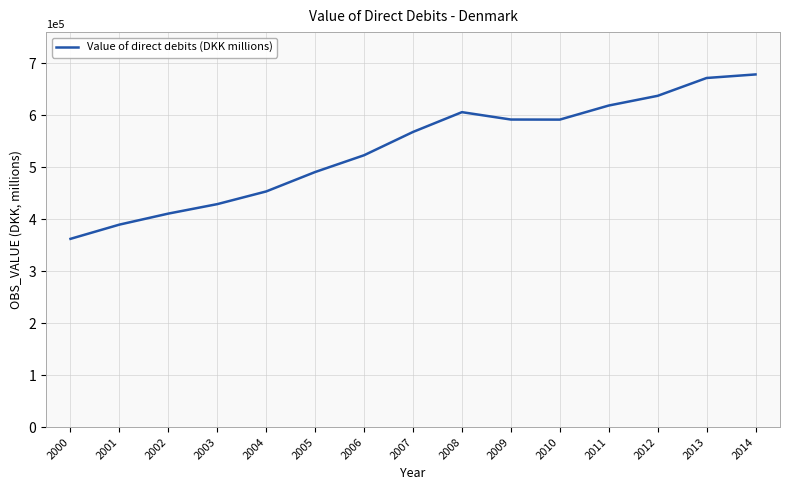

How many values are below 567489?

7